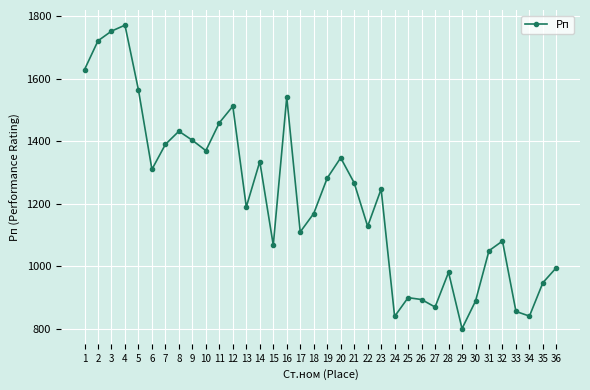

How many interior local valleys (lower than both neighbors) does the data have?

10